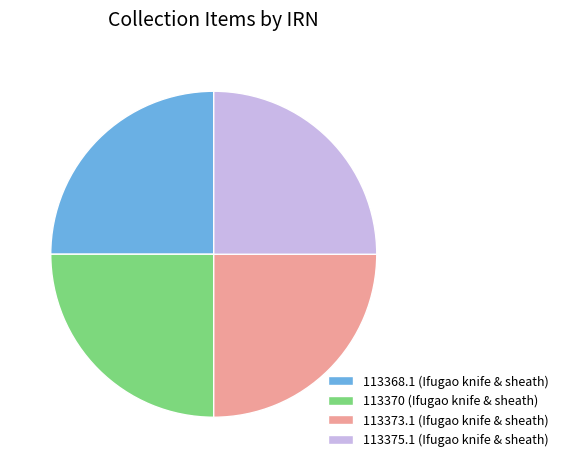

The 113370 (Ifugao knife & sheath) slice represents 25% of the pie. True or false?

True